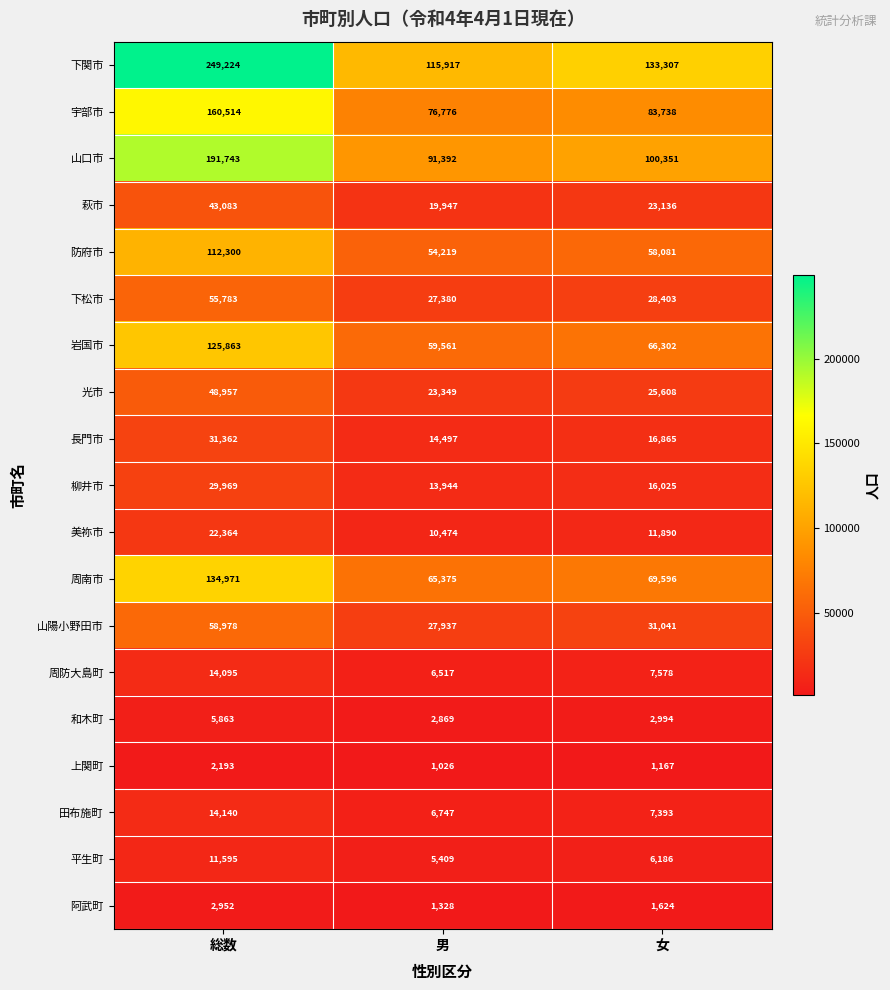

The value of 岩国市 at 総数 is 37929. True or false?

False